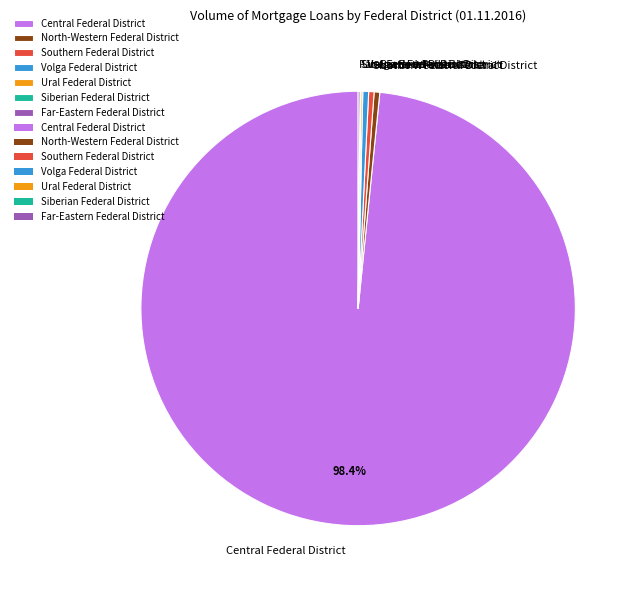

Is the sum of Volga Federal District and Southern Federal District greater than half?

No